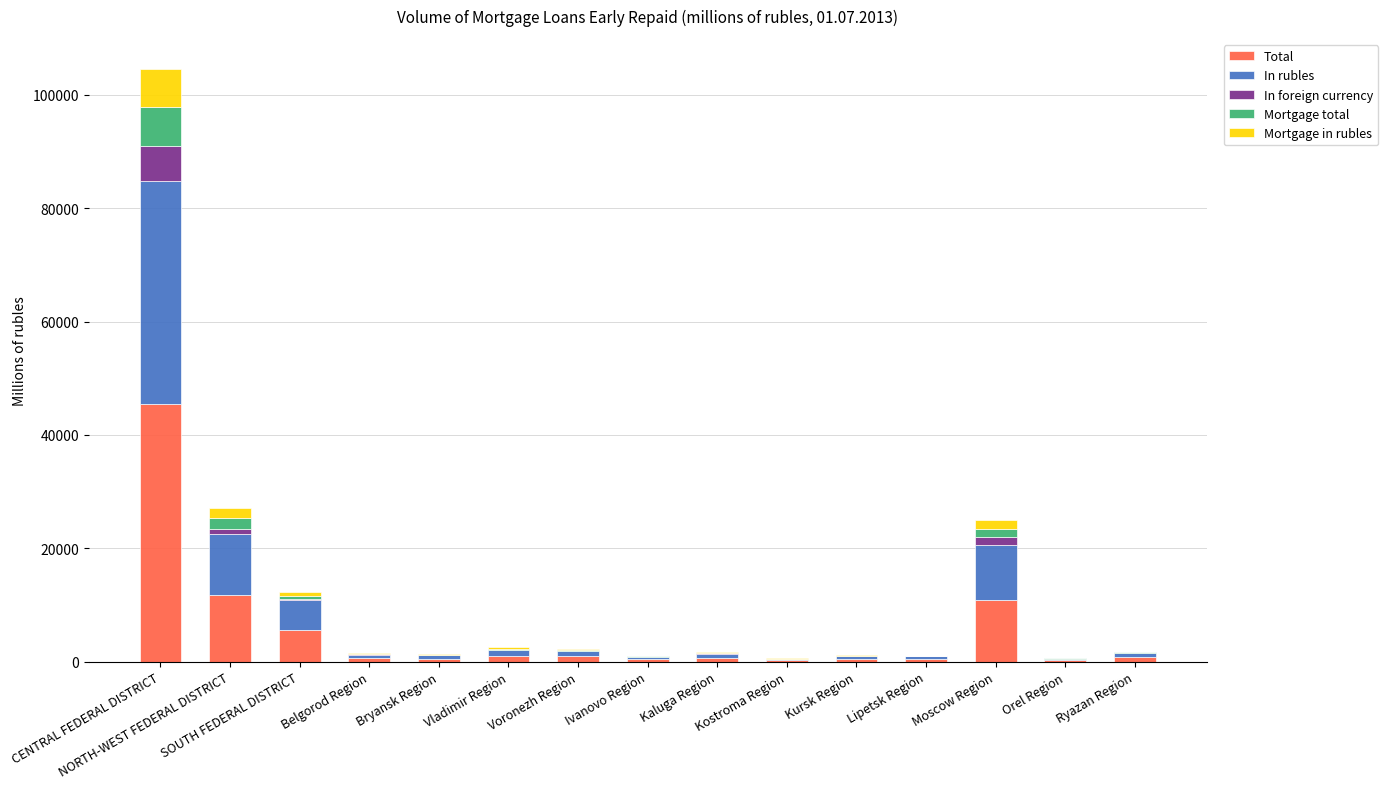

At which label is Mortgage in rubles closest to 3379?

NORTH-WEST FEDERAL DISTRICT